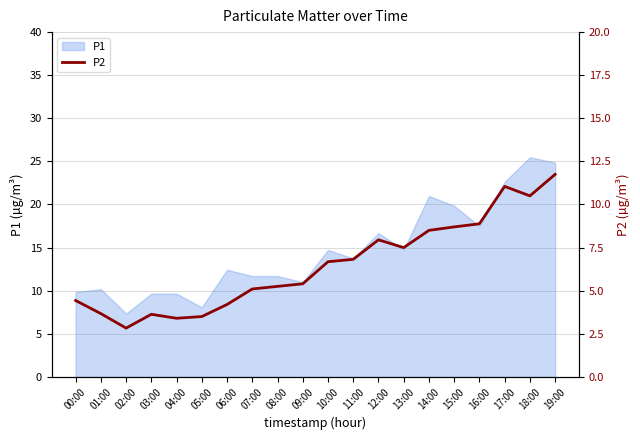

Where is the data nearest to the value 7?

11:00